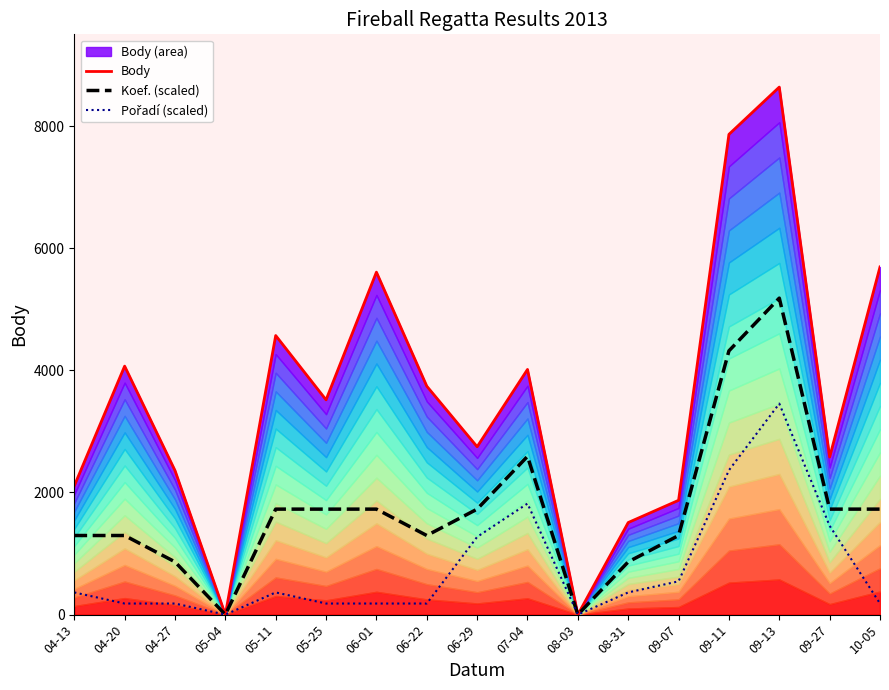

What is the difference between the highest and lowest values at 04-20?

3887.1